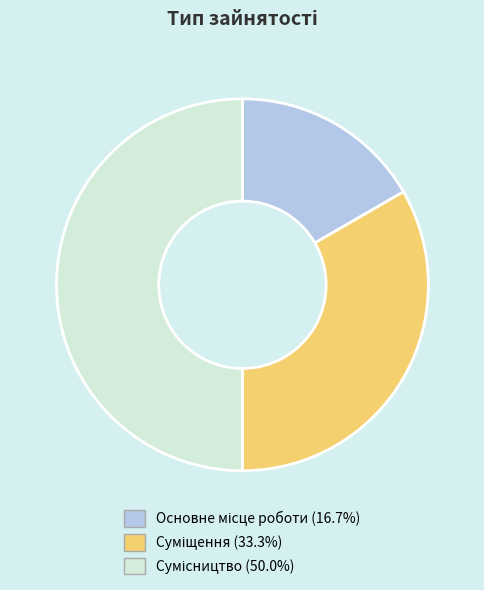

How many slices are in this pie chart?

3